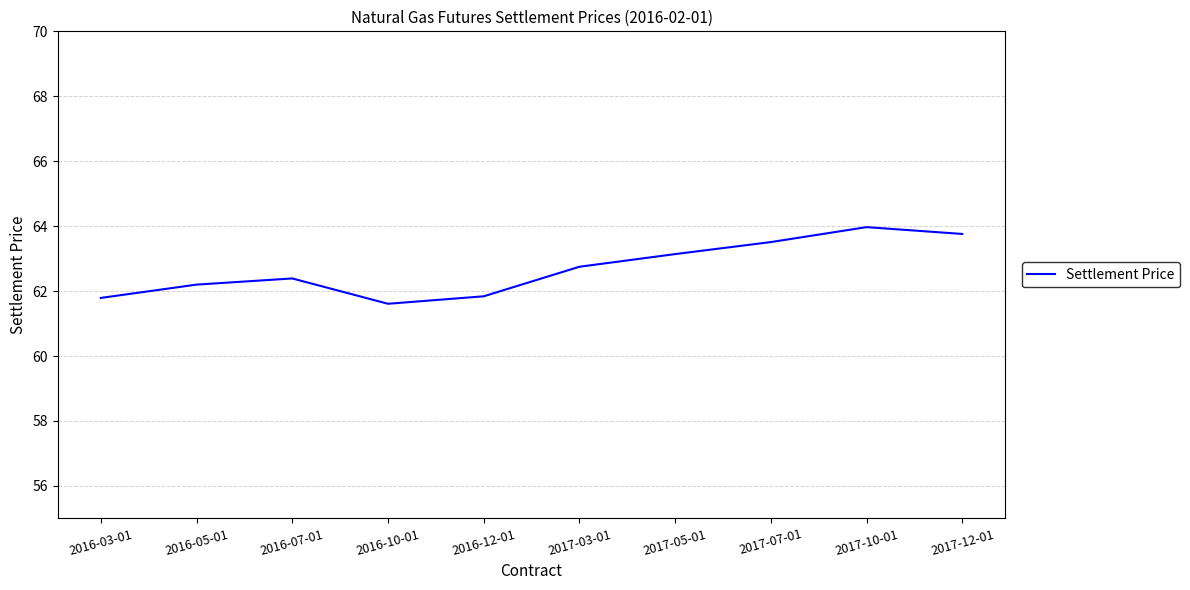

How many interior local peaks (higher than both neighbors) does the data have?

2